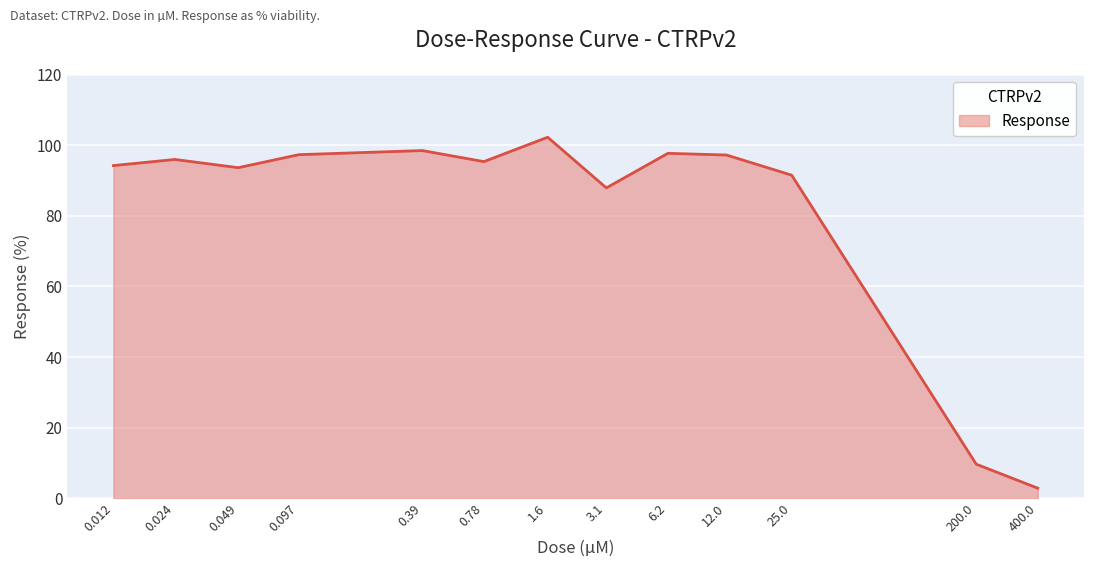

What is the greatest value displayed?

102.3